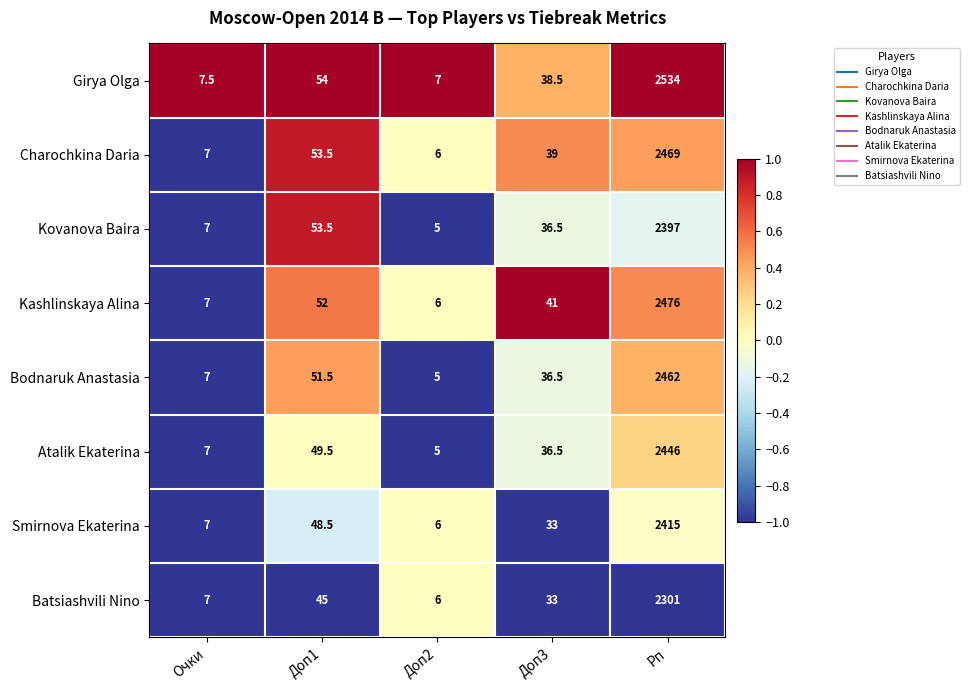

The value of Smirnova Ekaterina at Доп3 is 53.1. True or false?

False